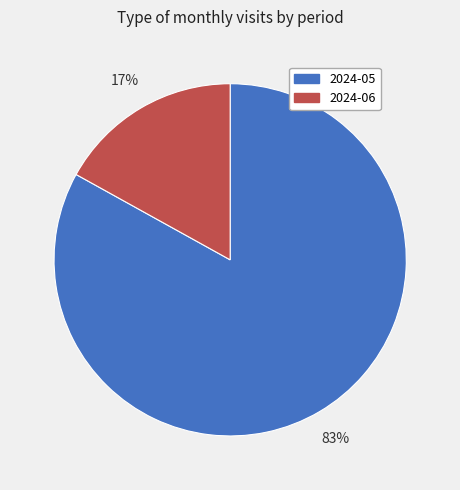

To the nearest percent, what is the difference between the 2024-05 and 2024-06 slice percentages?

66%